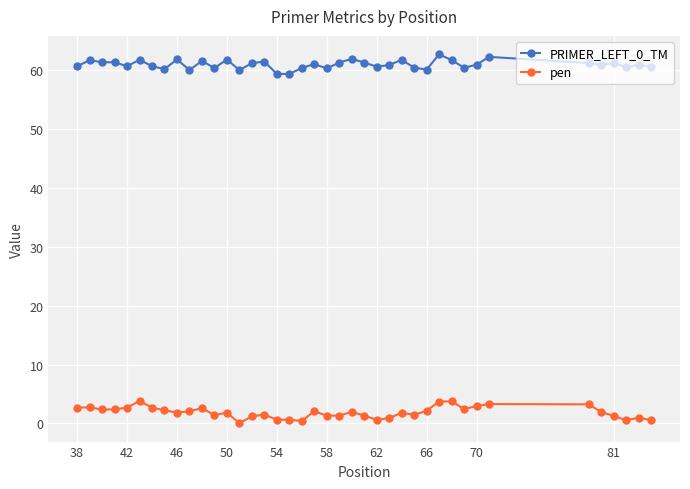

True or false: PRIMER_LEFT_0_TM and pen intersect in this chart.

False